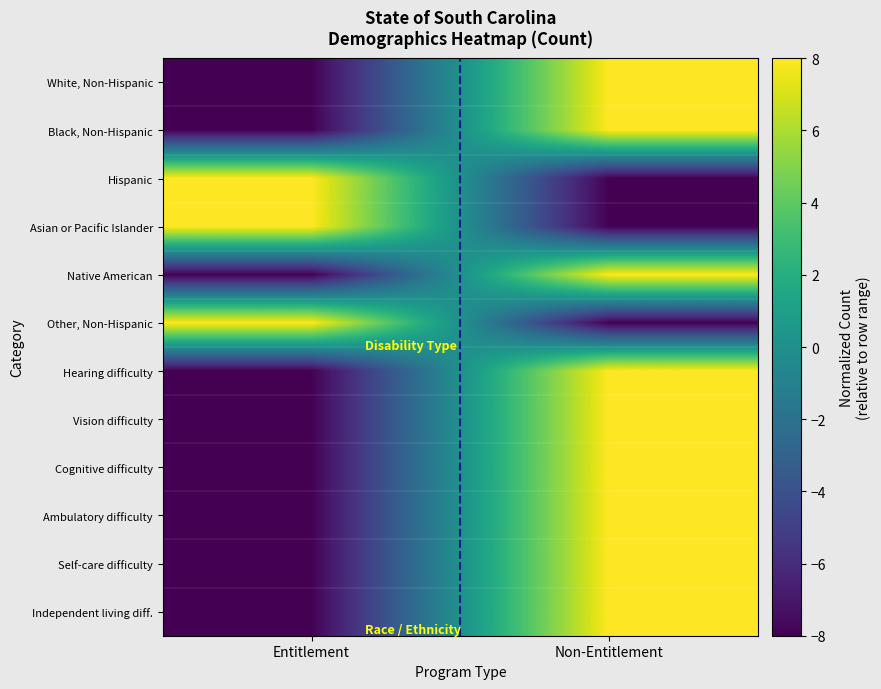

Reading left to right, what are all the values shown in this chart?

White, Non-Hispanic: Entitlement=-8	Non-Entitlement=8
Black, Non-Hispanic: Entitlement=-8	Non-Entitlement=8
Hispanic: Entitlement=8	Non-Entitlement=-8
Asian or Pacific Islander: Entitlement=8	Non-Entitlement=-8
Native American: Entitlement=-8	Non-Entitlement=8
Other, Non-Hispanic: Entitlement=8	Non-Entitlement=-8
Hearing difficulty: Entitlement=-8	Non-Entitlement=8
Vision difficulty: Entitlement=-8	Non-Entitlement=8
Cognitive difficulty: Entitlement=-8	Non-Entitlement=8
Ambulatory difficulty: Entitlement=-8	Non-Entitlement=8
Self-care difficulty: Entitlement=-8	Non-Entitlement=8
Independent living diff.: Entitlement=-8	Non-Entitlement=8